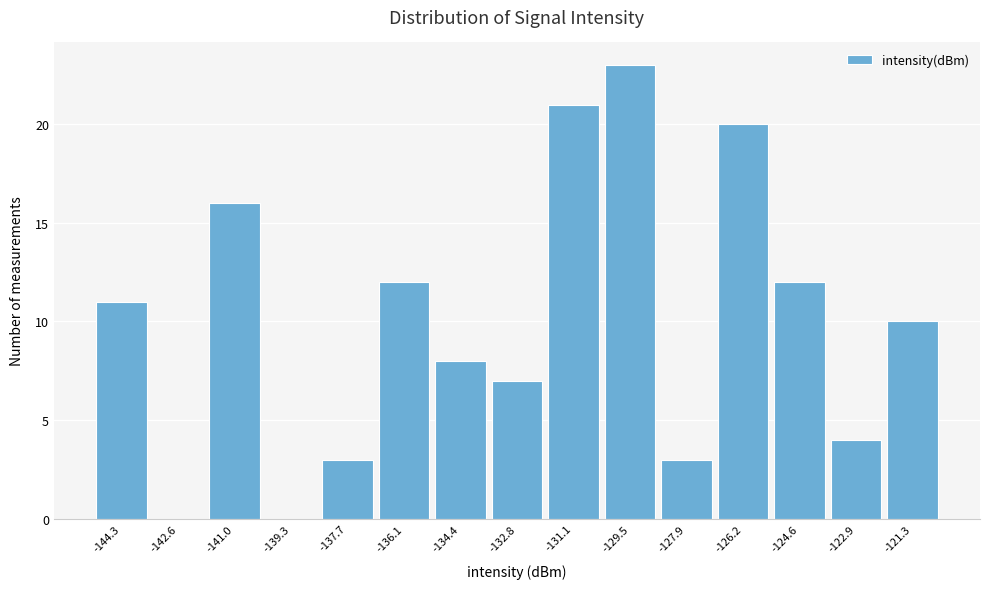

Reading left to right, transcribe all the data shown in this chart.

-144.3=11	-142.6=0	-141.0=16	-139.3=0	-137.7=3	-136.1=12	-134.4=8	-132.8=7	-131.1=21	-129.5=23	-127.9=3	-126.2=20	-124.6=12	-122.9=4	-121.3=10